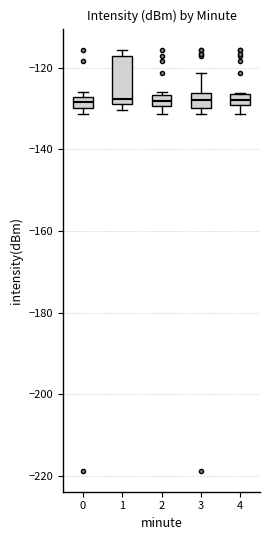

Which box is the tallest, from its lower edge to its upper edge?

1